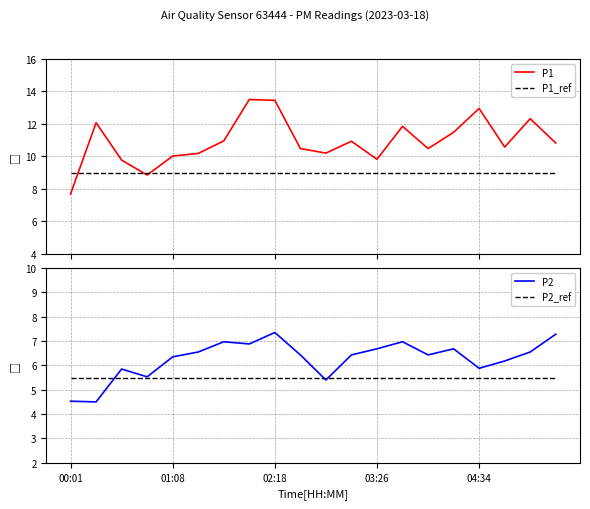

What is the average value of the P1 series?

10.9